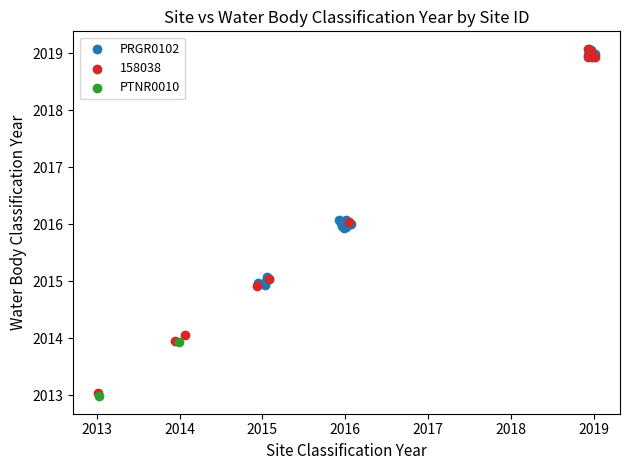

What are all the series names shown in the legend?

PRGR0102, 158038, PTNR0010